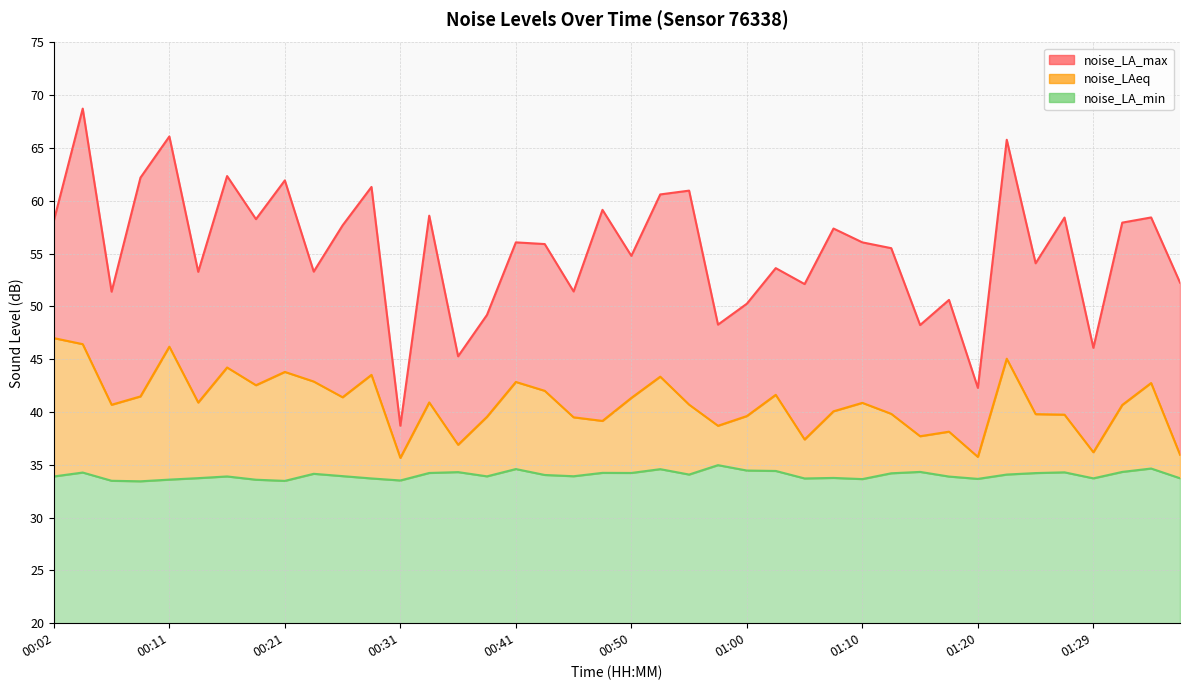

Reading left to right, transcribe all the data shown in this chart.

noise_LA_max: 58.1	68.7	51.4	62.2	66.1	53.3	62.4	58.3	61.9	53.3	57.7	61.3	38.7	58.6	45.3	49.2	56.1	55.9	51.4	59.1	54.8	60.6	61.0	48.3	50.3	53.6	52.1	57.4	56.1	55.5	48.2	50.6	42.3	65.8	54.1	58.4	46.1	57.9	58.4	52.3
noise_LAeq: 47.0	46.4	40.7	41.5	46.2	40.9	44.2	42.5	43.8	42.9	41.4	43.5	35.7	40.9	36.9	39.5	42.9	42.0	39.5	39.2	41.3	43.4	40.7	38.7	39.6	41.6	37.4	40.1	40.9	39.8	37.7	38.1	35.8	45.0	39.8	39.8	36.2	40.7	42.8	36.0
noise_LA_min: 33.9	34.3	33.5	33.4	33.6	33.7	33.9	33.6	33.5	34.1	33.9	33.7	33.5	34.2	34.3	33.9	34.6	34.0	33.9	34.2	34.2	34.6	34.1	35.0	34.5	34.4	33.7	33.8	33.6	34.2	34.3	33.9	33.7	34.1	34.2	34.3	33.7	34.3	34.6	33.7